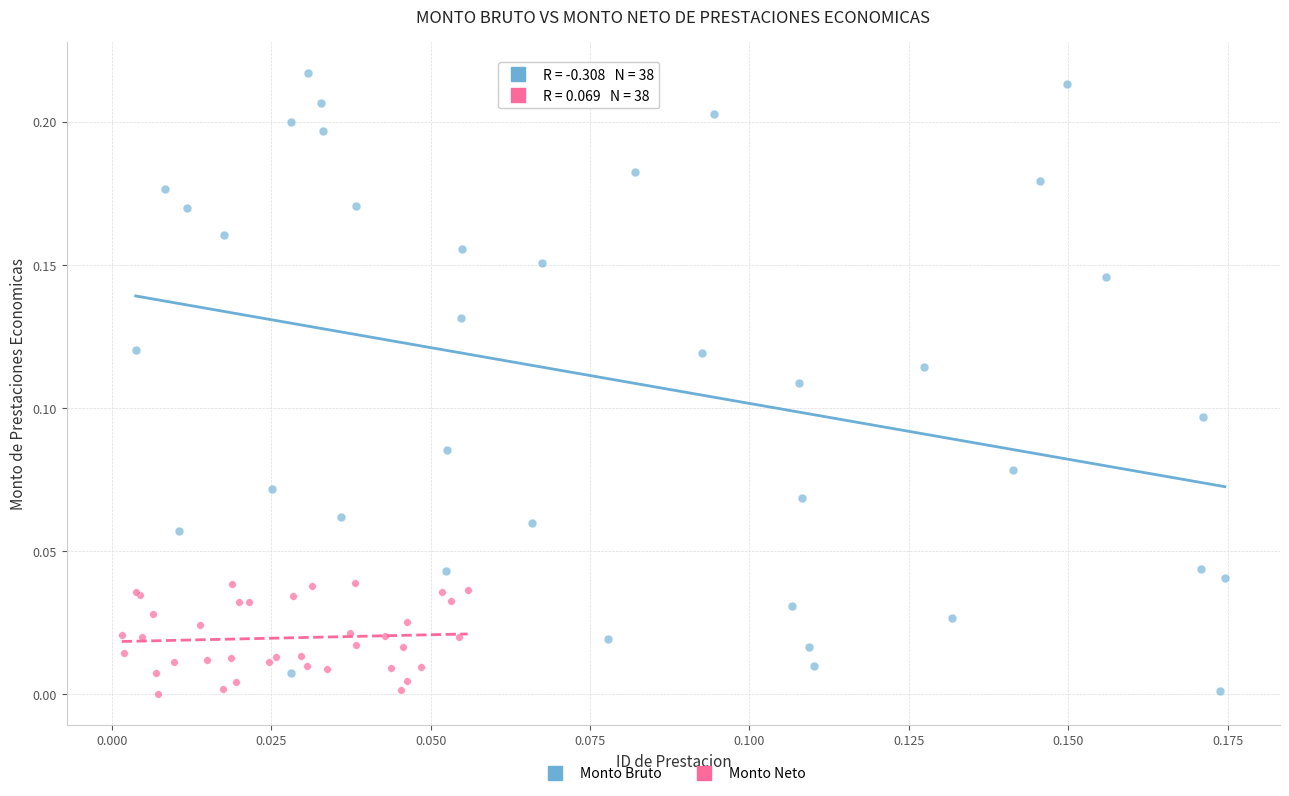

Which series reaches the maximum Y coordinate?

Monto Bruto